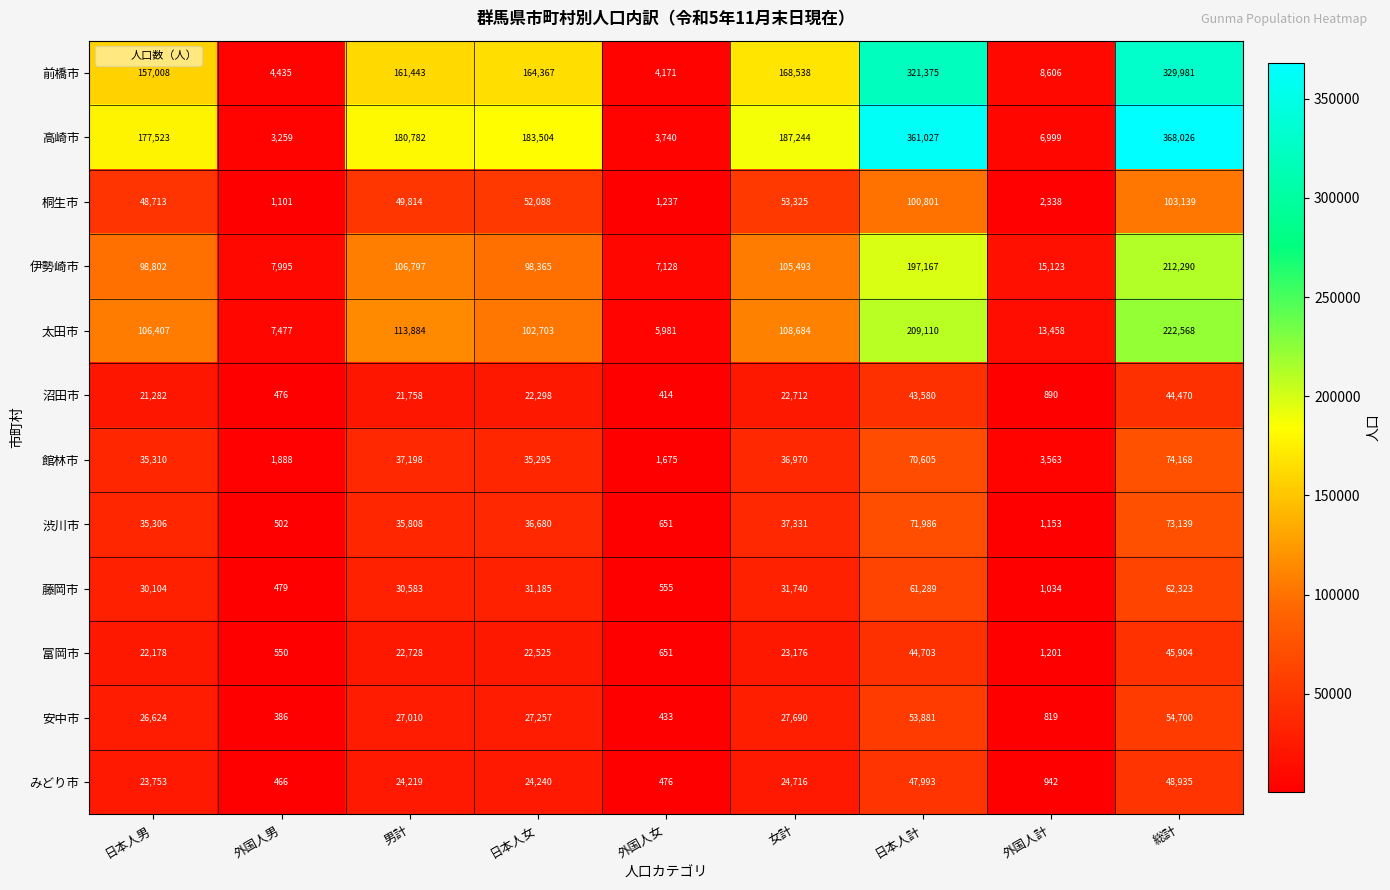

Is it true that 館林市 equals 20860 at 日本人女?

False